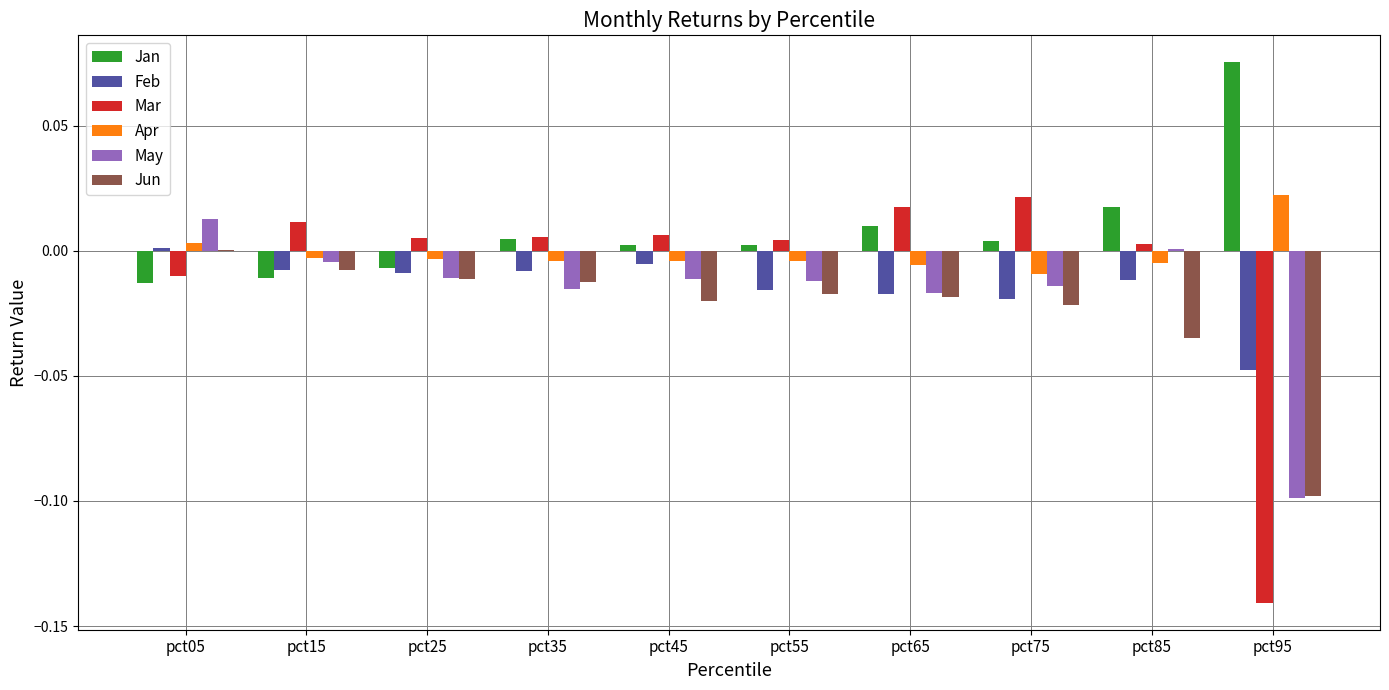

What are all the series names shown in the legend?

Jan, Feb, Mar, Apr, May, Jun